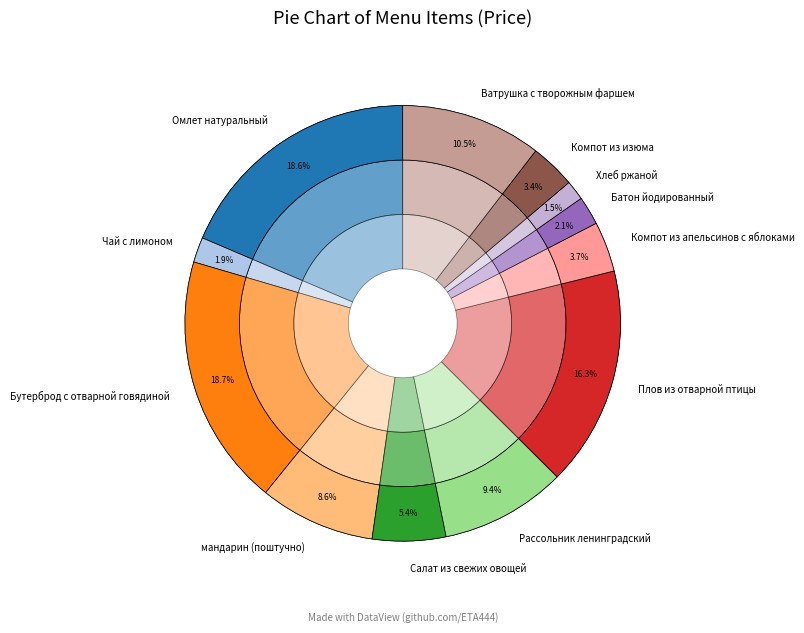

To the nearest percent, what percentage of the pie is Ватрушка с творожным фаршем?

10%